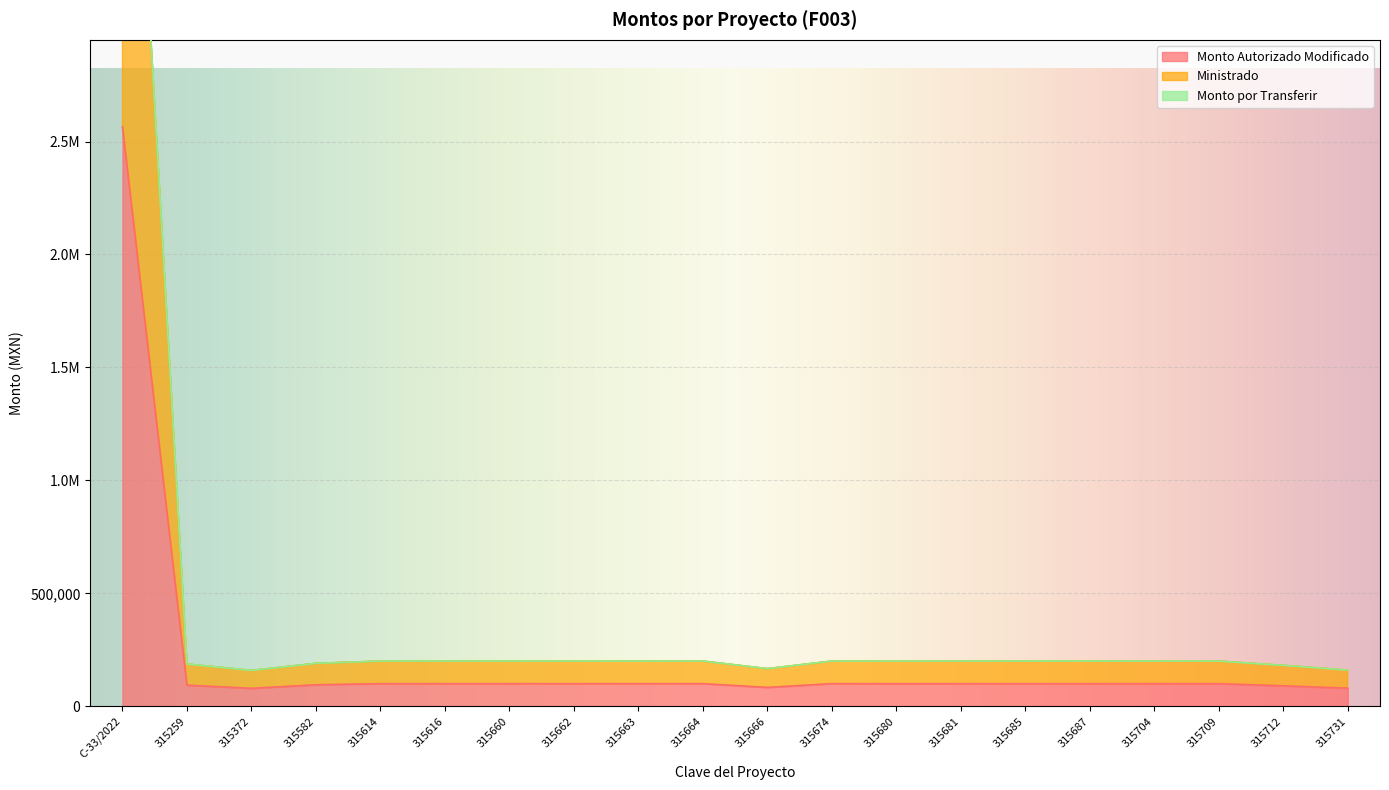

At which category does Monto Autorizado Modificado reach its first local valley?

315372